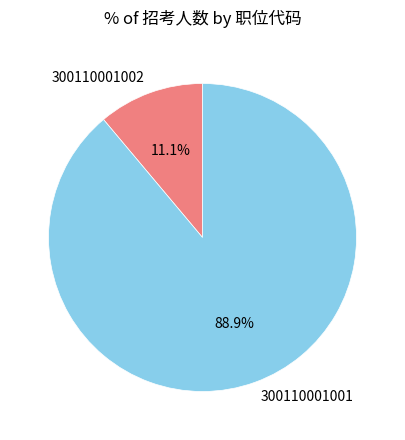

Which has a higher value, 300110001002 or 300110001001?

300110001001